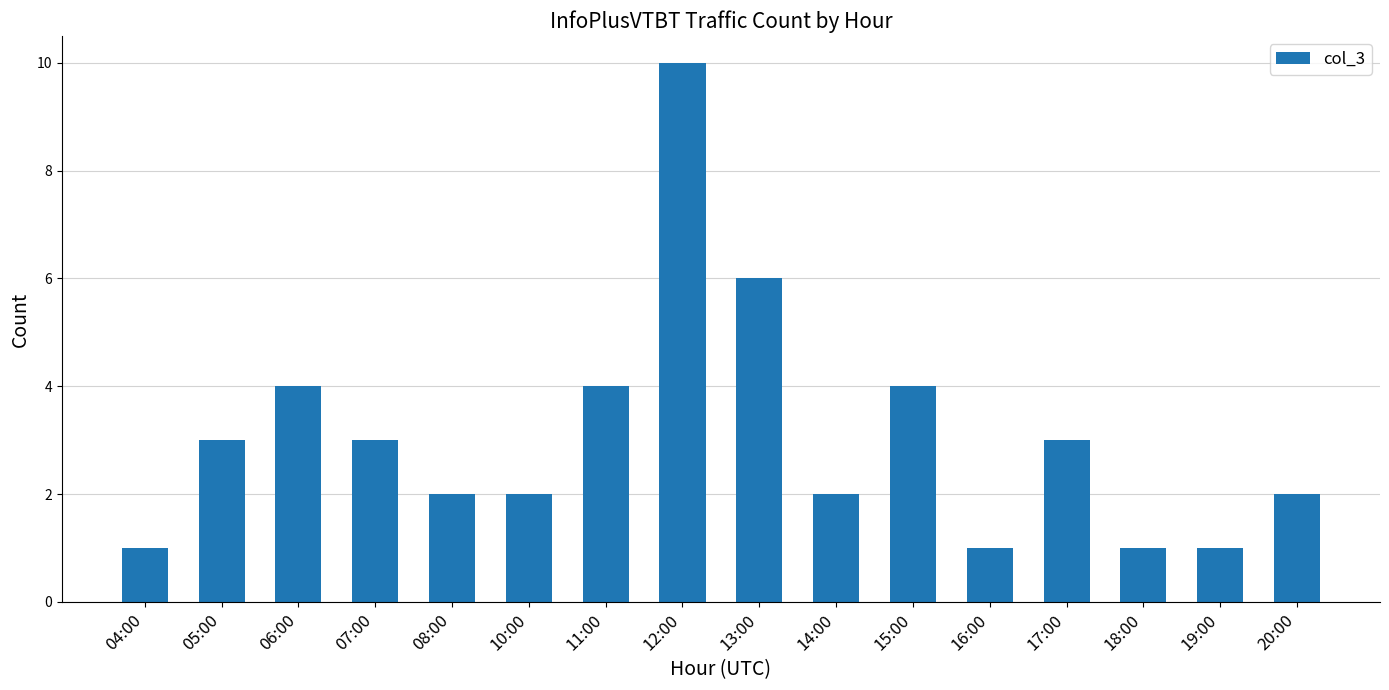

Is it true that the value at 15:00 is 6?

False